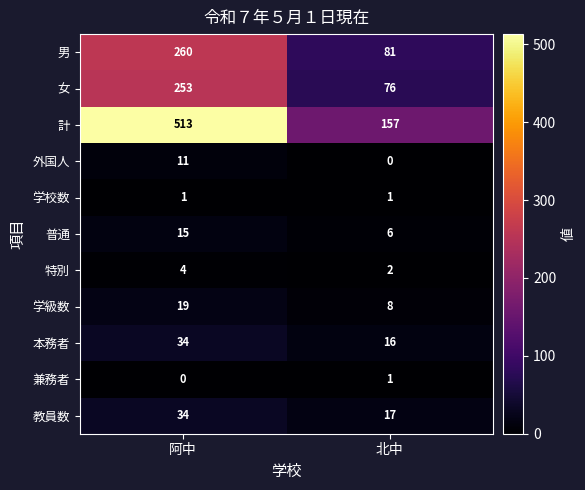

What is the sum of all 教員数 values?

51